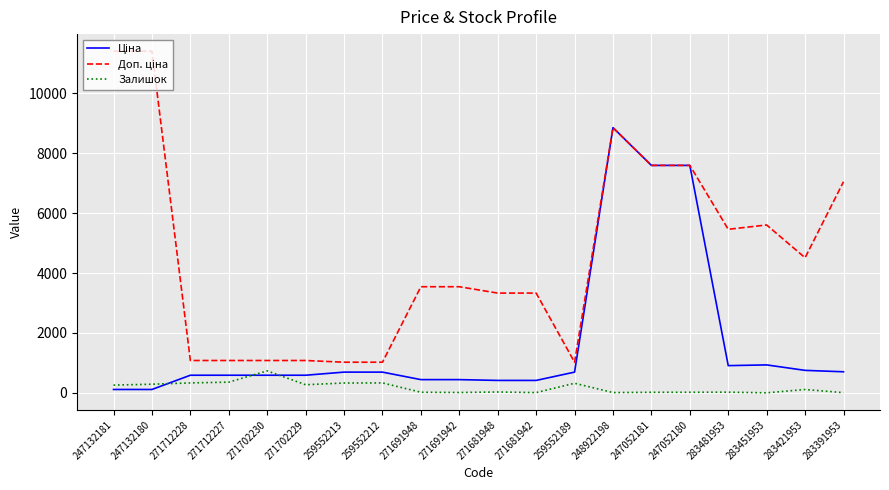

What is the difference between the highest and lowest values at 271712227?

722.7